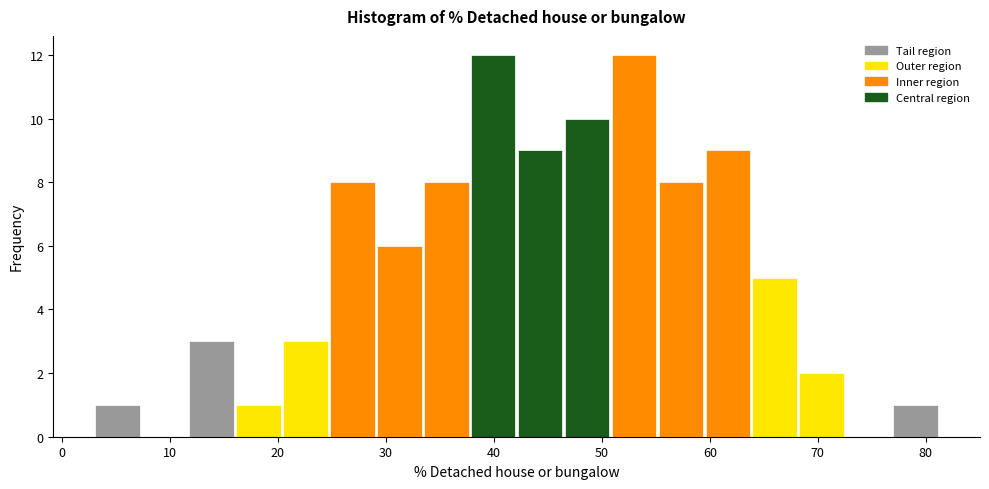

How tall is the bar that spans 42 to 46 on the x-axis? Neither the bar edges nor the heights are printed on the chart, so give them approximately, as read against the axes.

9